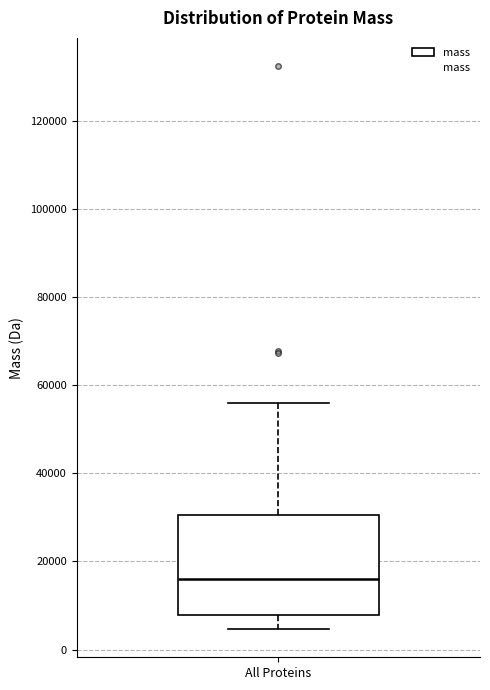

Read this box plot against the y-axis: the position of the median line, the range covered by the box, and the ends of both whiskers. The values are not printed on the chart, so give them approximately, as read against the axis.

median 16000, box 8000 to 30000, whiskers 4000 to 56000